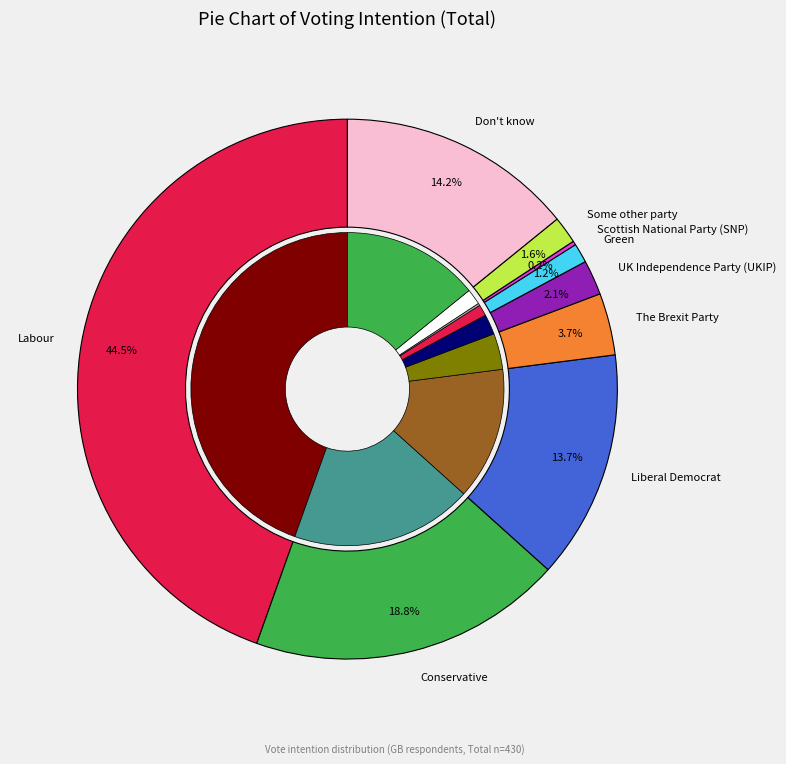

The Green slice represents 11% of the pie. True or false?

False